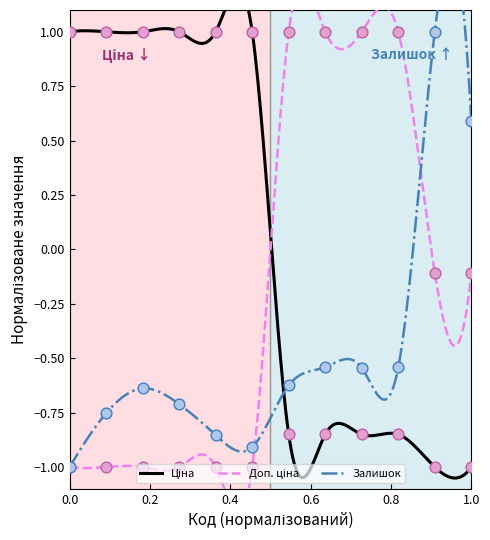

Which series contains the lowest Y value?

Ціна